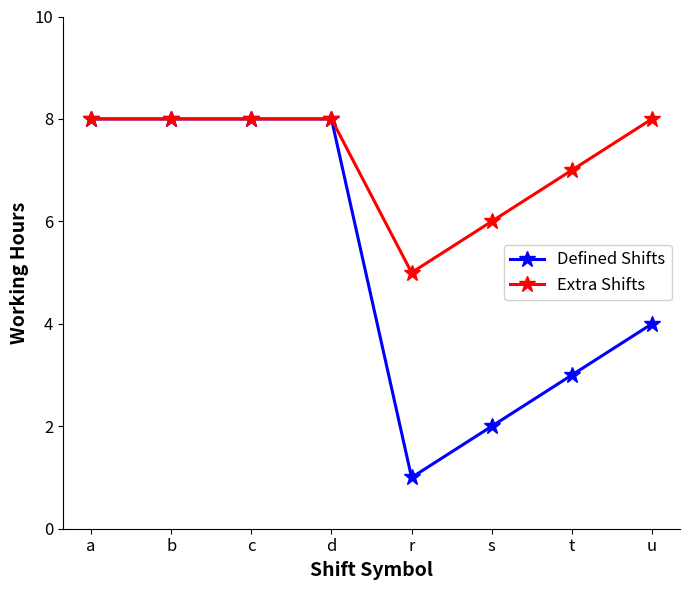

What is the difference between the maximum and second lowest values in the Defined Shifts series?

6